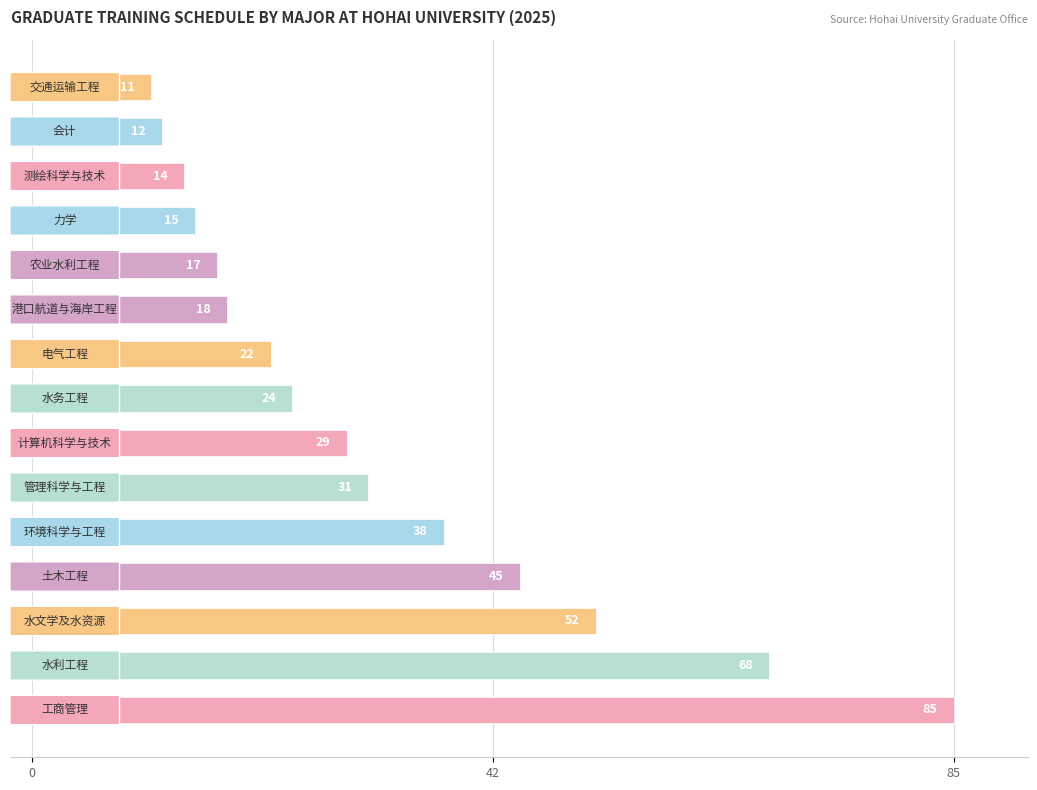

What is the greatest value displayed?

85